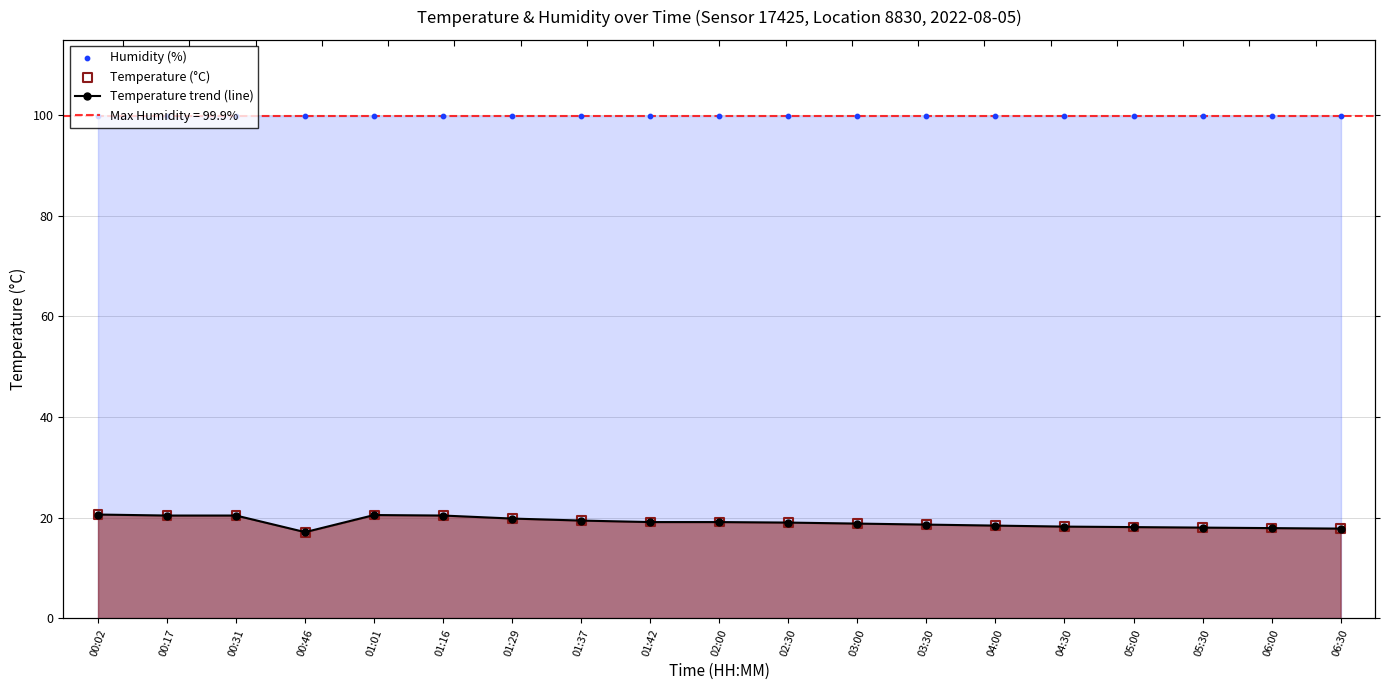

At how many categories does at least one series exceed 52?

19